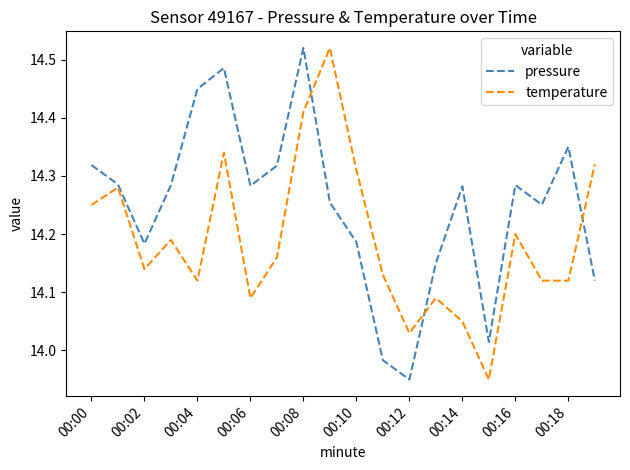

List the series in order of their overall mean, highest first.

pressure, temperature